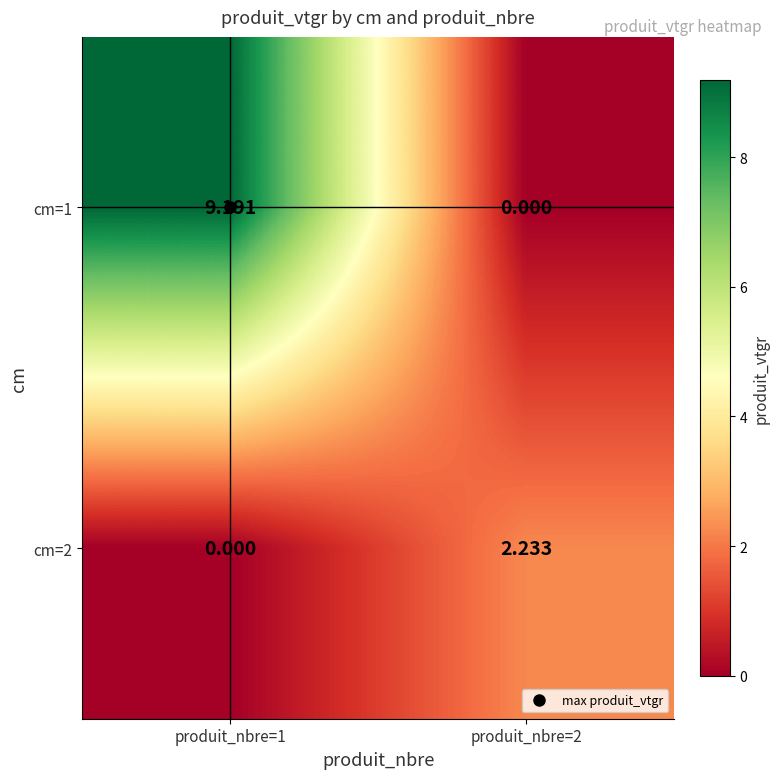

Reading left to right, extract all data points from this chart.

cm=1: produit_nbre=1=9.2	produit_nbre=2=0.0
cm=2: produit_nbre=1=0.0	produit_nbre=2=2.2